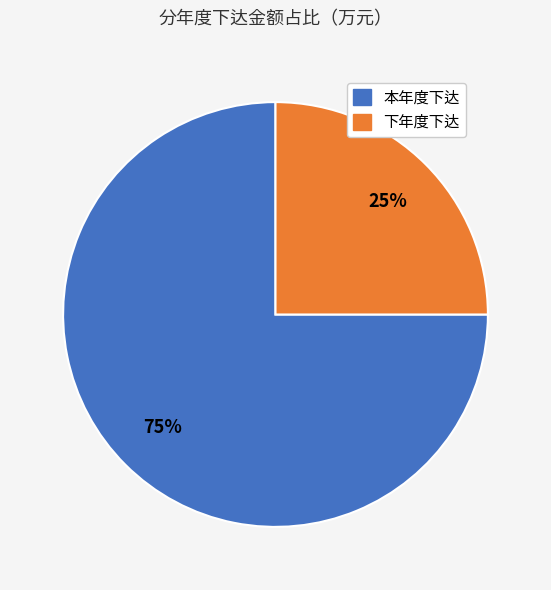

How many slices are in this pie chart?

2